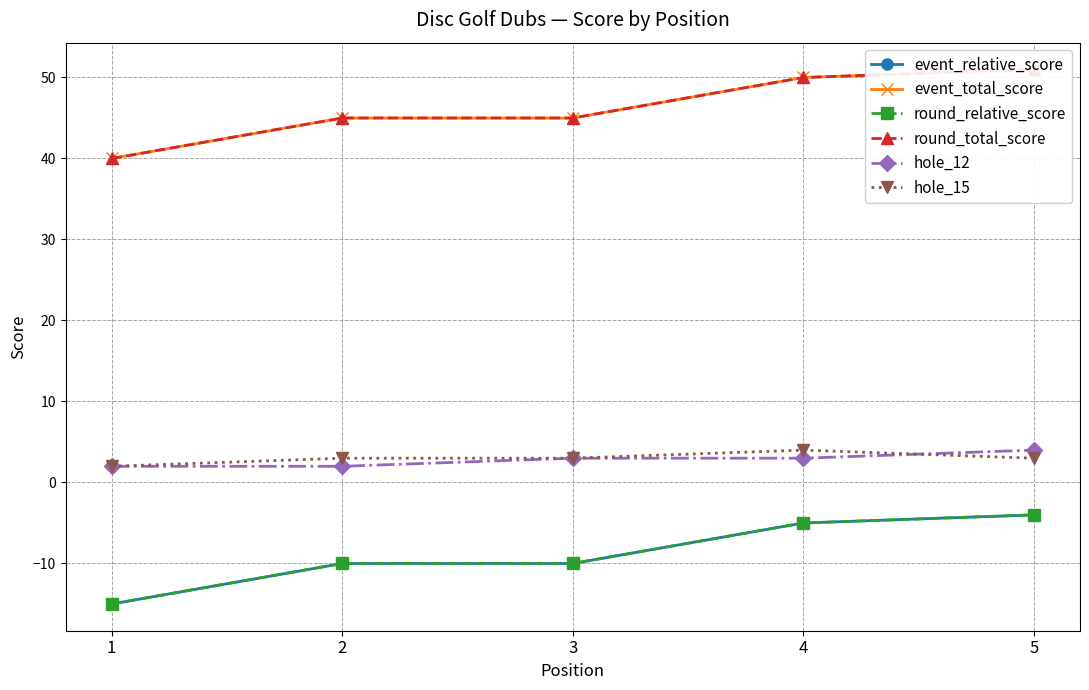

Which has a higher value, 1 or 5?

5